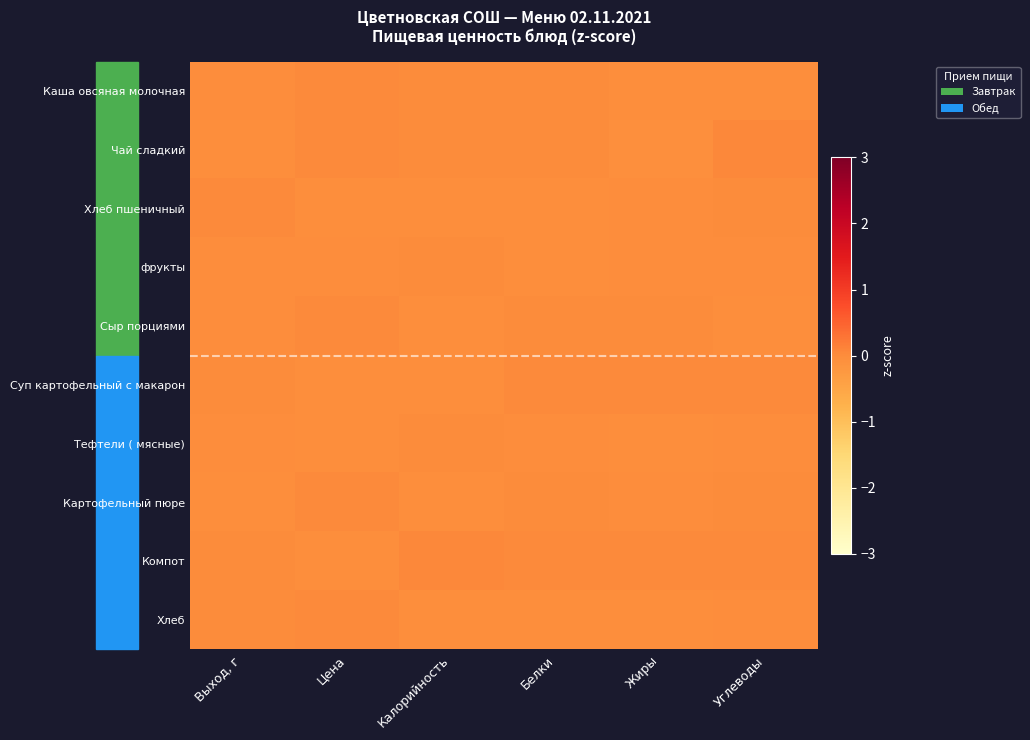

Which series has the largest total across all categories?

Компот